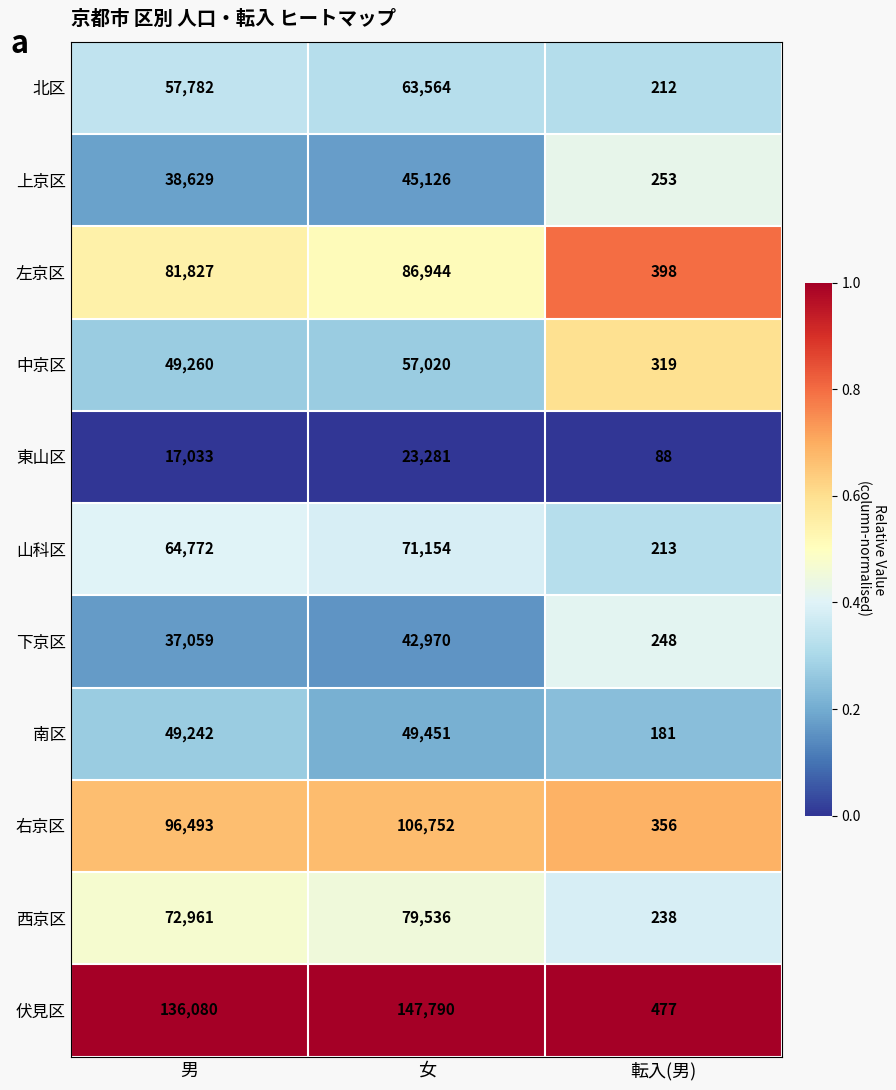

The value of 山科区 at 女 is 71154. True or false?

True